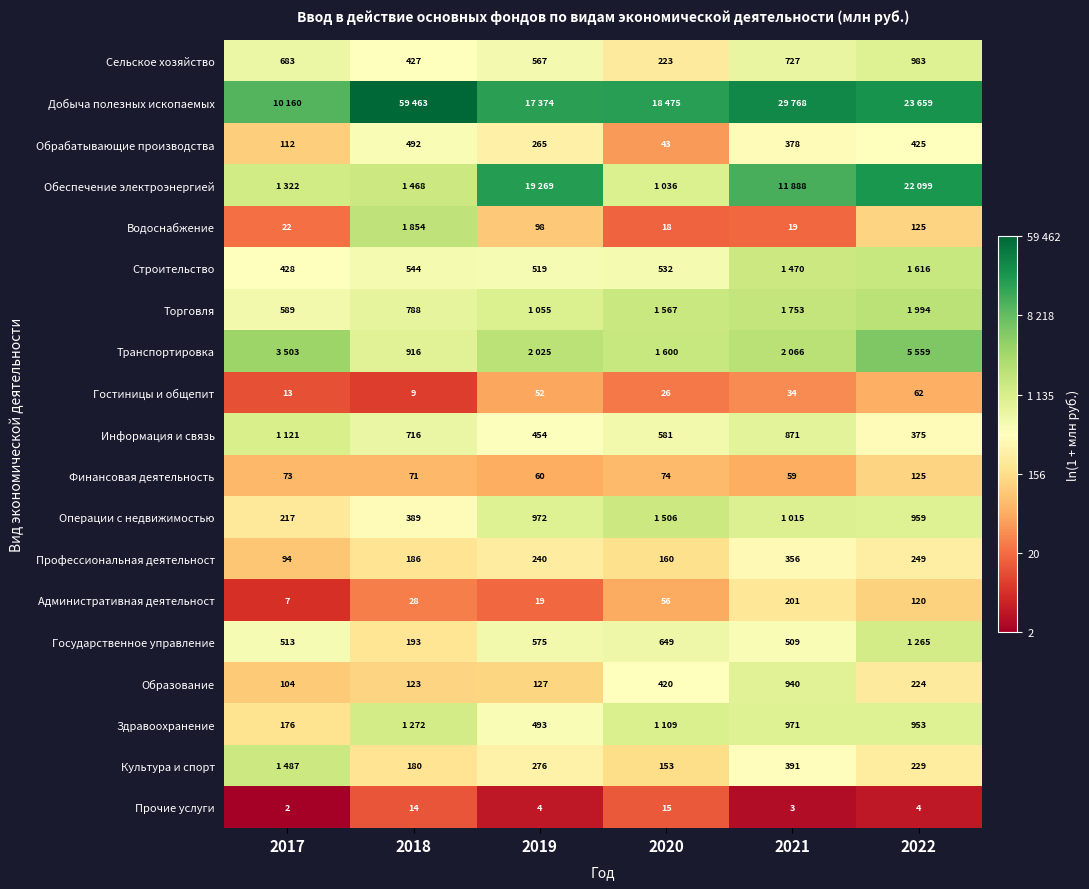

At which category does the chart reach its minimum across all series?

2017